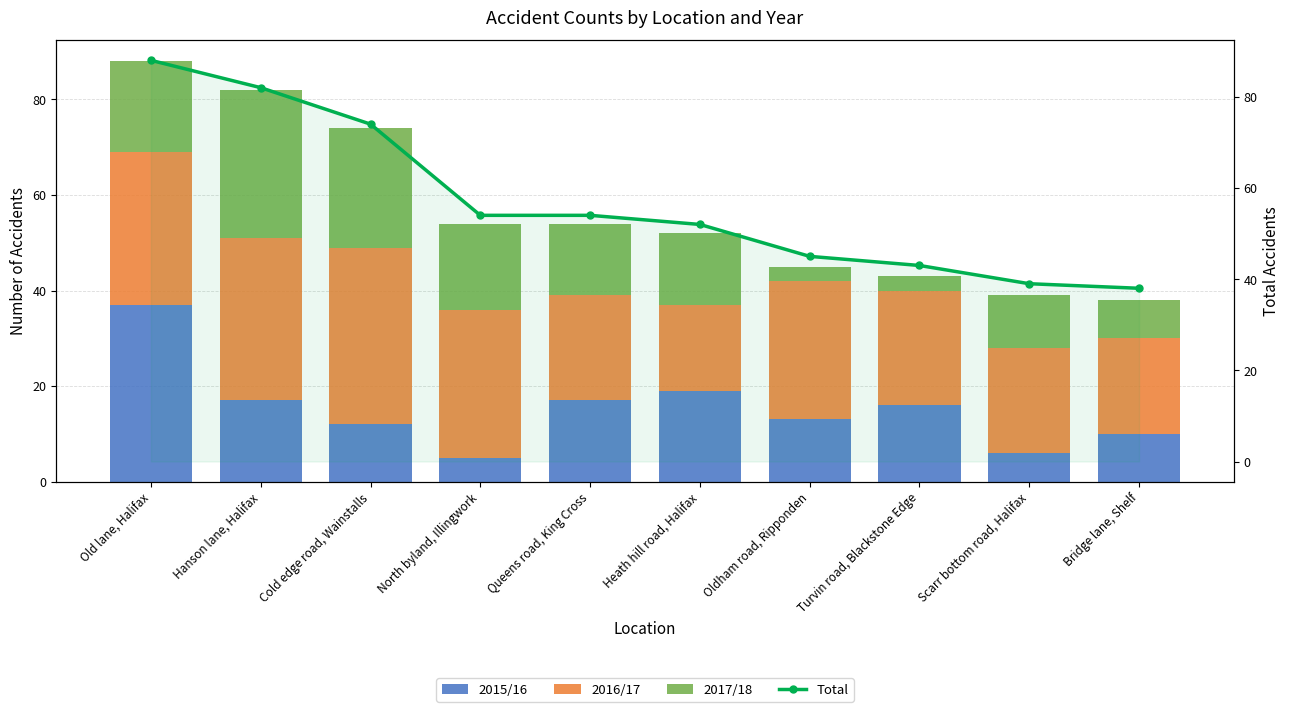

True or false: 2017/18 has a value of 31 at Hanson lane, Halifax.

True